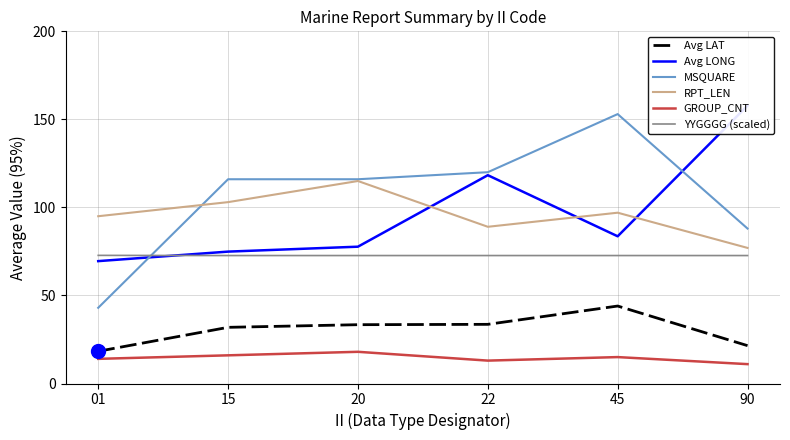

What is the sum of all YYGGGG (scaled) values?

436.1